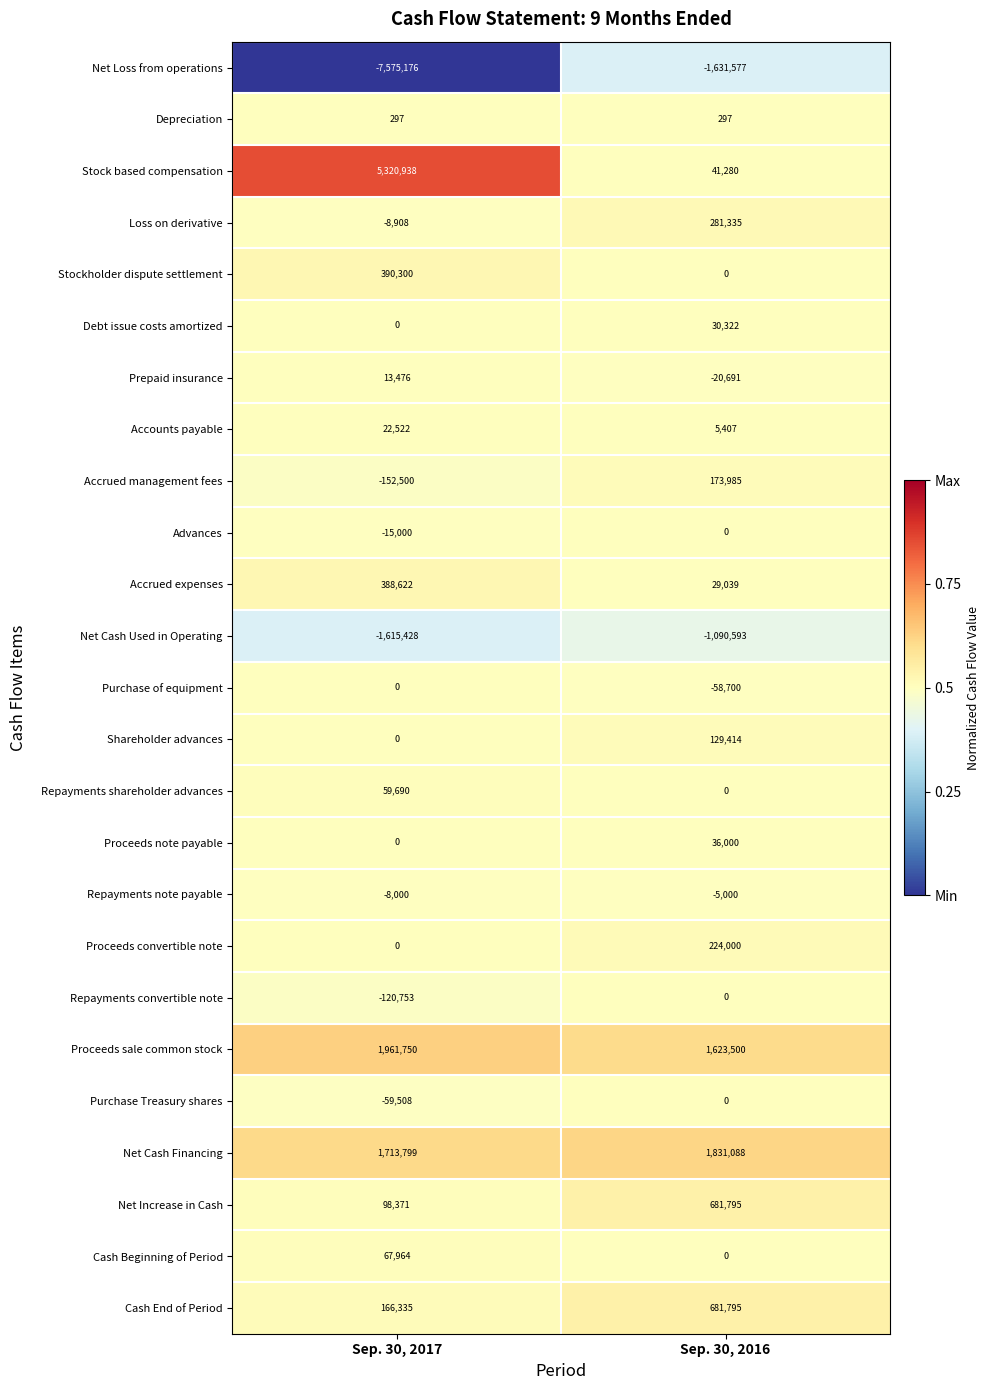

The value of Repayments note payable at Sep. 30, 2016 is -5000. True or false?

True